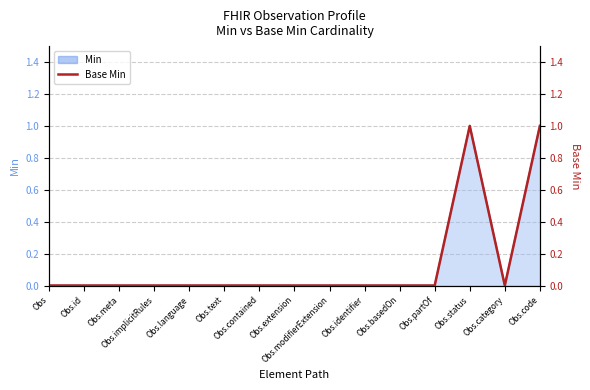

Where is the first local minimum?

Obs.category